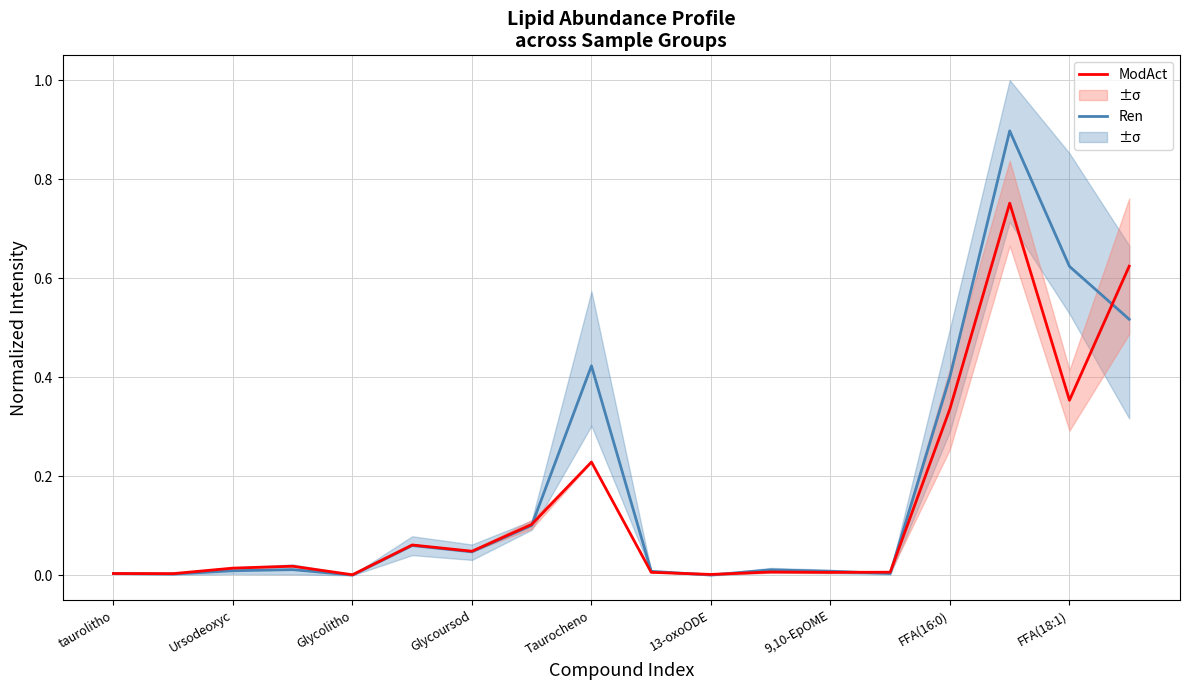

What is the difference between the maximum and minimum values in the Ren series?

0.9